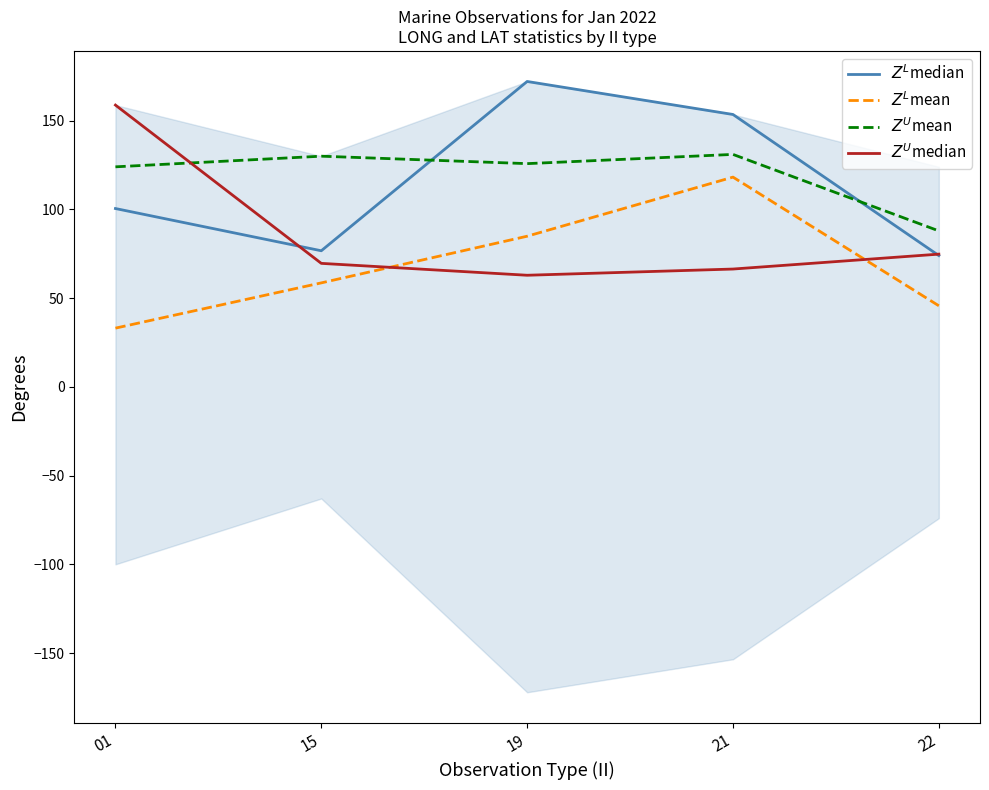

Reading right to left, extract all data points from this chart.

$Z^L$median: 22=74.0	21=153.5	19=172.1	15=76.7	01=100.5
$Z^L$mean: 22=45.7	21=118.2	19=84.9	15=58.6	01=33.1
$Z^U$mean: 22=87.9	21=131.0	19=125.8	15=130.0	01=124.0
$Z^U$median: 22=74.8	21=66.4	19=62.9	15=69.6	01=158.8